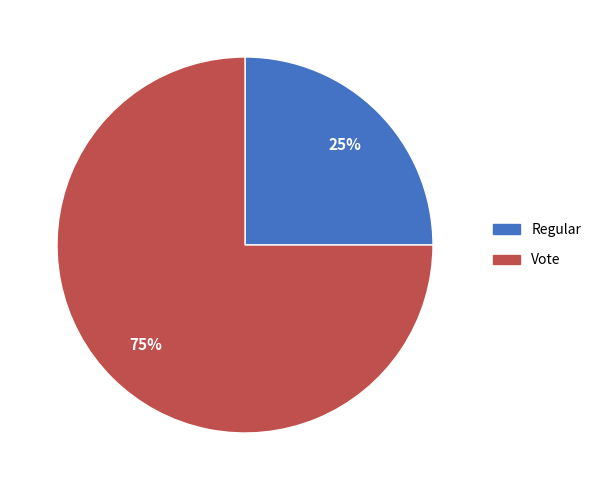

To the nearest percent, what percentage of the pie is Regular?

25%